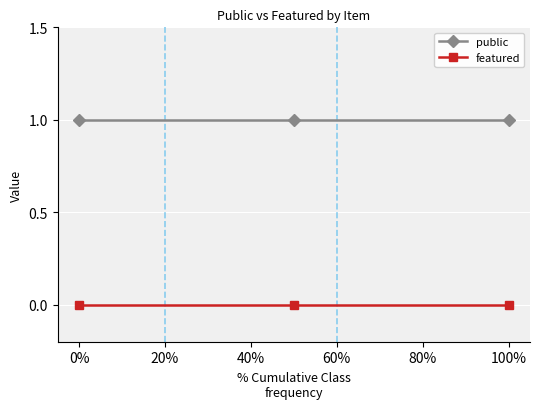

What is the average value of the public series?

1